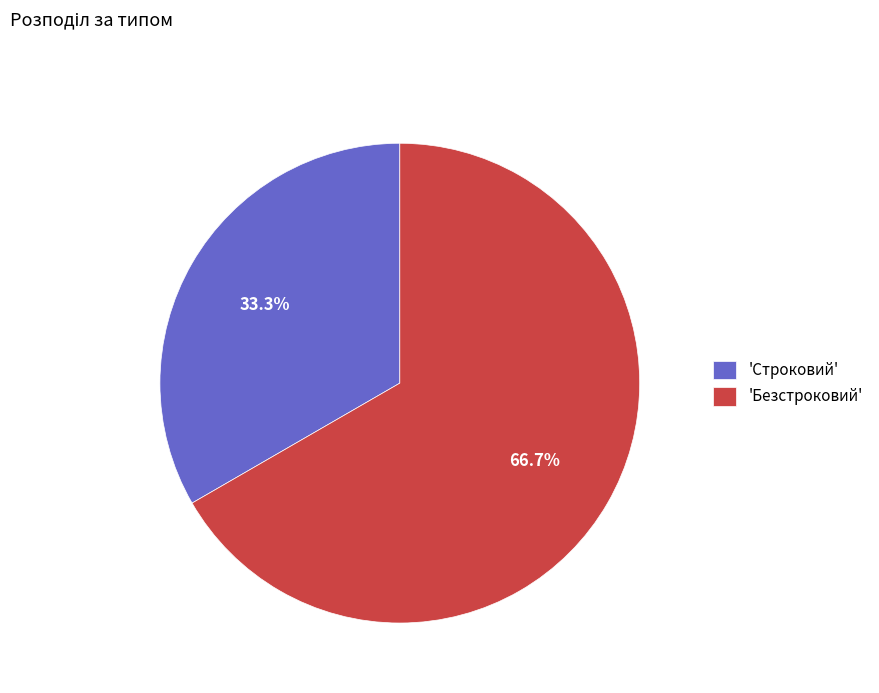

Rank the categories by value from lowest to highest.

'Строковий', 'Безстроковий'